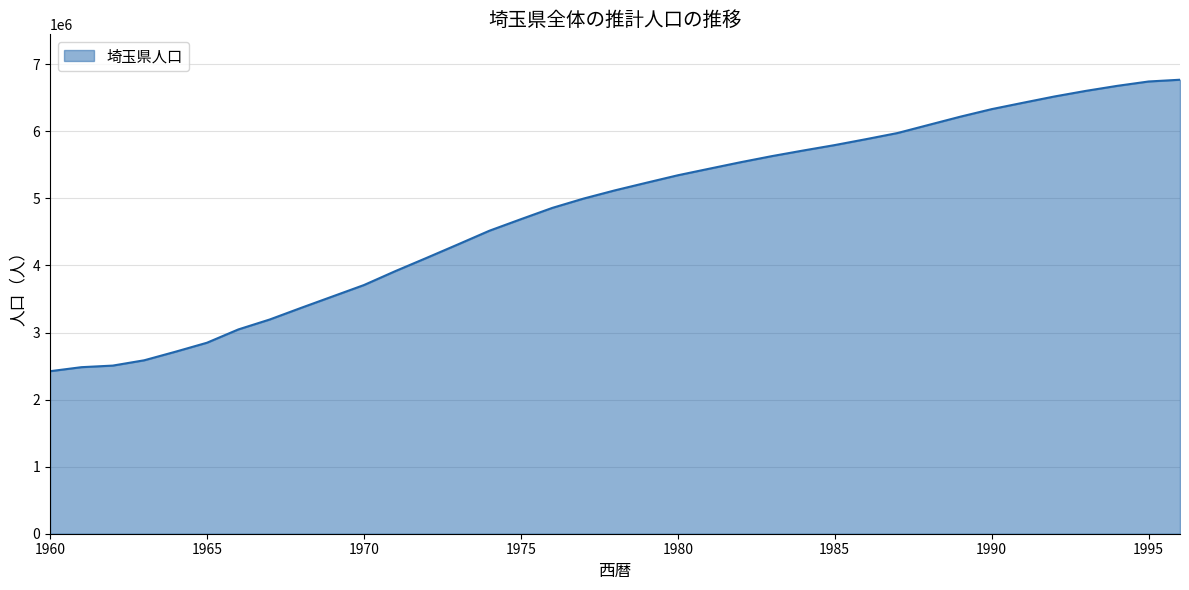

What is the average value?

4807670